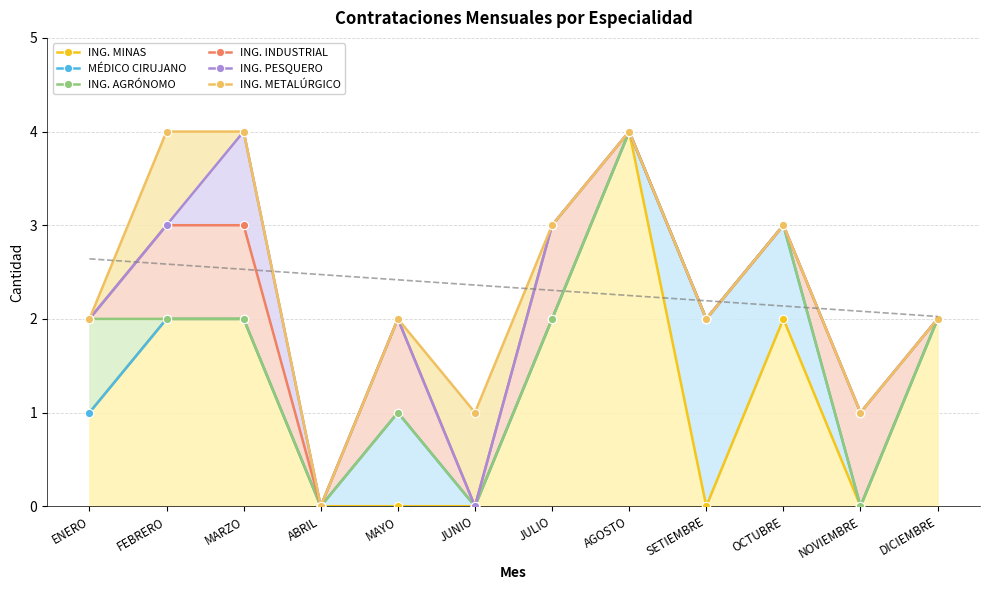

Where is the first local minimum for ING. INDUSTRIAL?

ABRIL